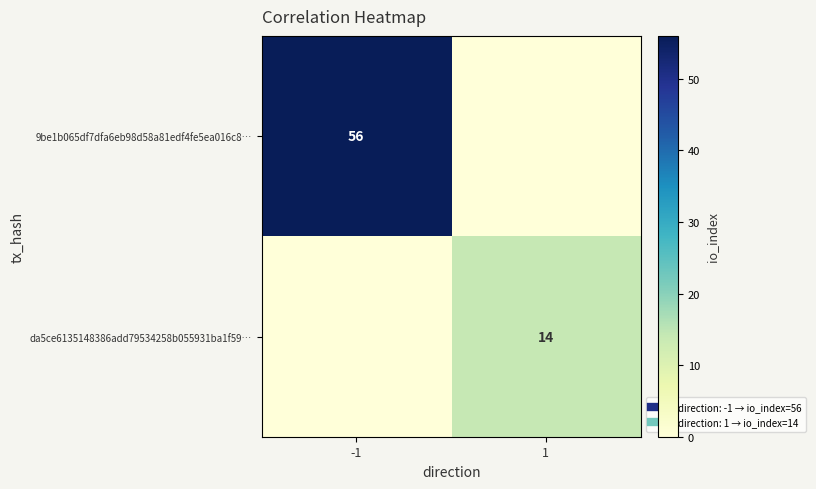

Which series changed the most between -1 and 1?

9be1b065df7dfa6eb98d58a81edf4fe5ea016c8…